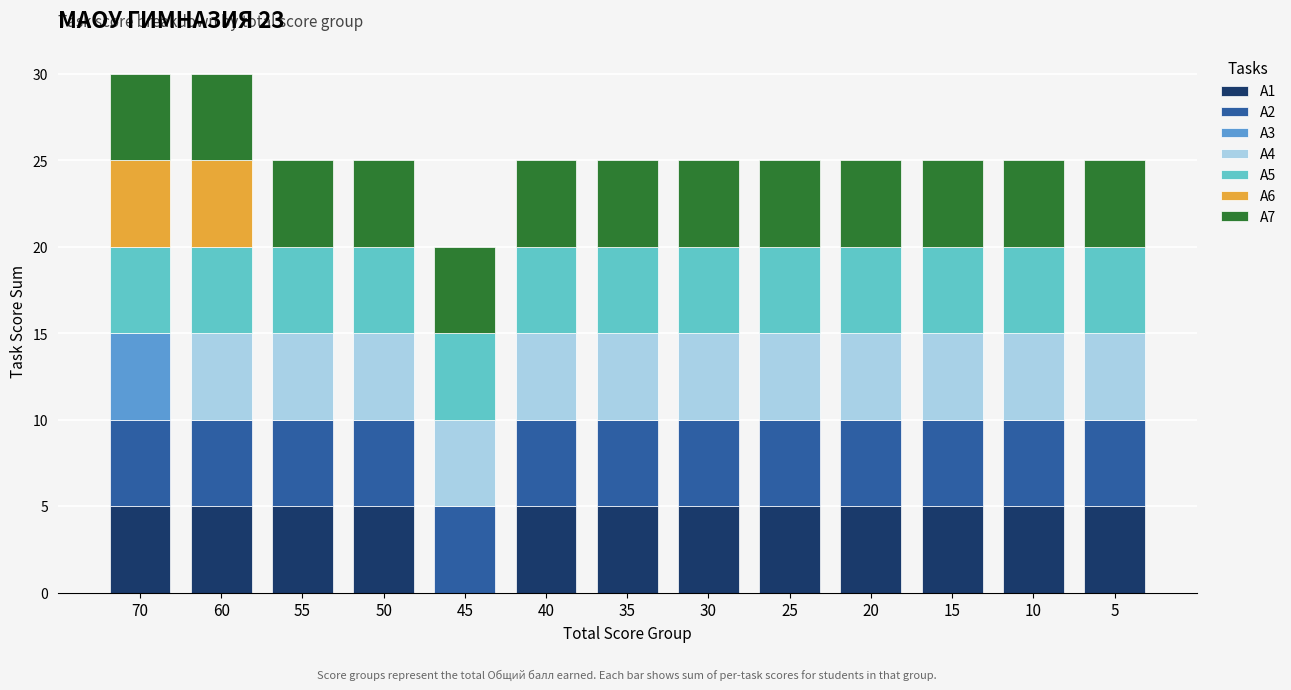

The A1 series shows 5 at 60. True or false?

True